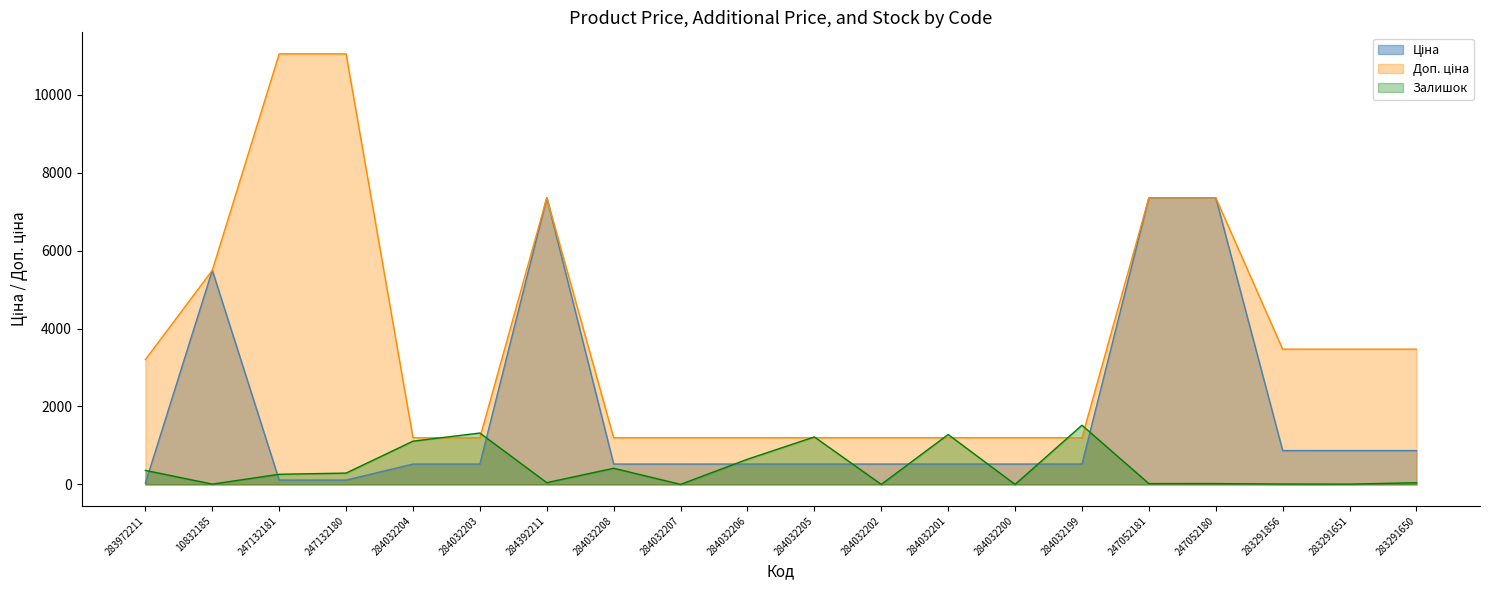

Reading left to right, transcribe all the data shown in this chart.

Ціна: 283972211=32.0	10832185=5497.3	247132181=110.5	247132180=110.5	284032204=522.2	284032203=522.2	284392211=7360.2	284032208=522.2	284032207=522.2	284032206=522.2	284032205=522.2	284032202=522.2	284032201=522.2	284032200=522.2	284032199=522.2	247052181=7360.2	247052180=7360.2	283291856=868.0	283291651=868.0	283291650=868.0
Доп. ціна: 283972211=3205.0	10832185=5497.3	247132181=11055.0	247132180=11055.0	284032204=1197.0	284032203=1197.0	284392211=7360.2	284032208=1197.0	284032207=1197.0	284032206=1197.0	284032205=1197.0	284032202=1197.0	284032201=1197.0	284032200=1197.0	284032199=1197.0	247052181=7360.2	247052180=7360.2	283291856=3472.1	283291651=3472.1	283291650=3472.1
Залишок: 283972211=360.0	10832185=7.0	247132181=260.0	247132180=290.0	284032204=1110.0	284032203=1319.0	284392211=45.0	284032208=414.0	284032207=0.0	284032206=646.0	284032205=1219.0	284032202=0.0	284032201=1281.0	284032200=0.0	284032199=1520.0	247052181=20.0	247052180=21.0	283291856=9.0	283291651=7.0	283291650=43.0